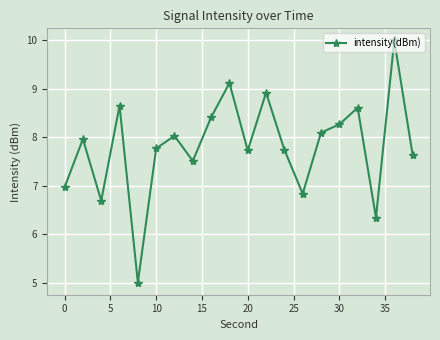

What is the average value?

7.8